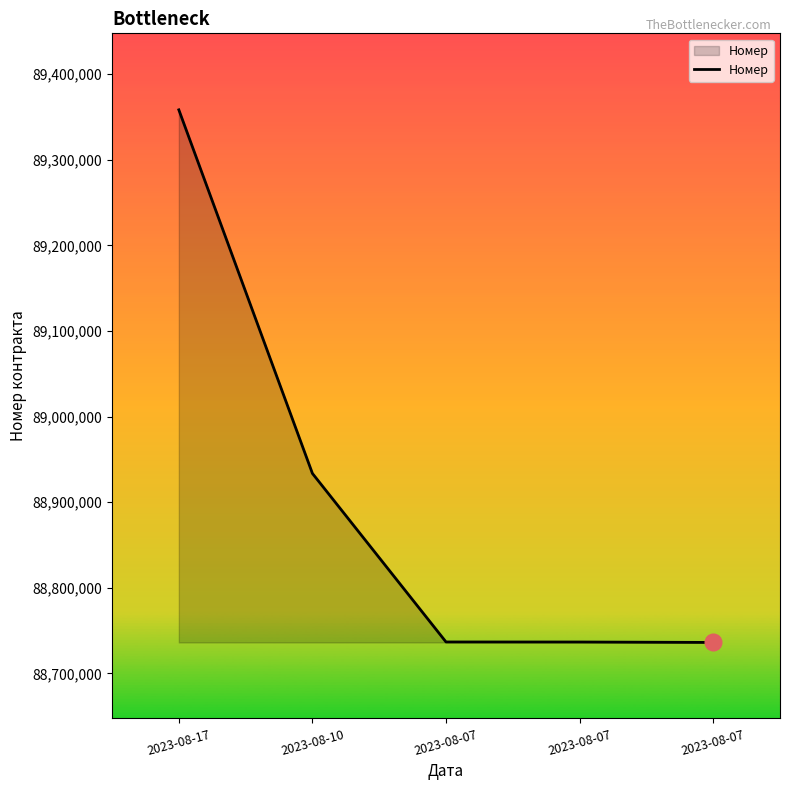

How many values are below 88736766?

2